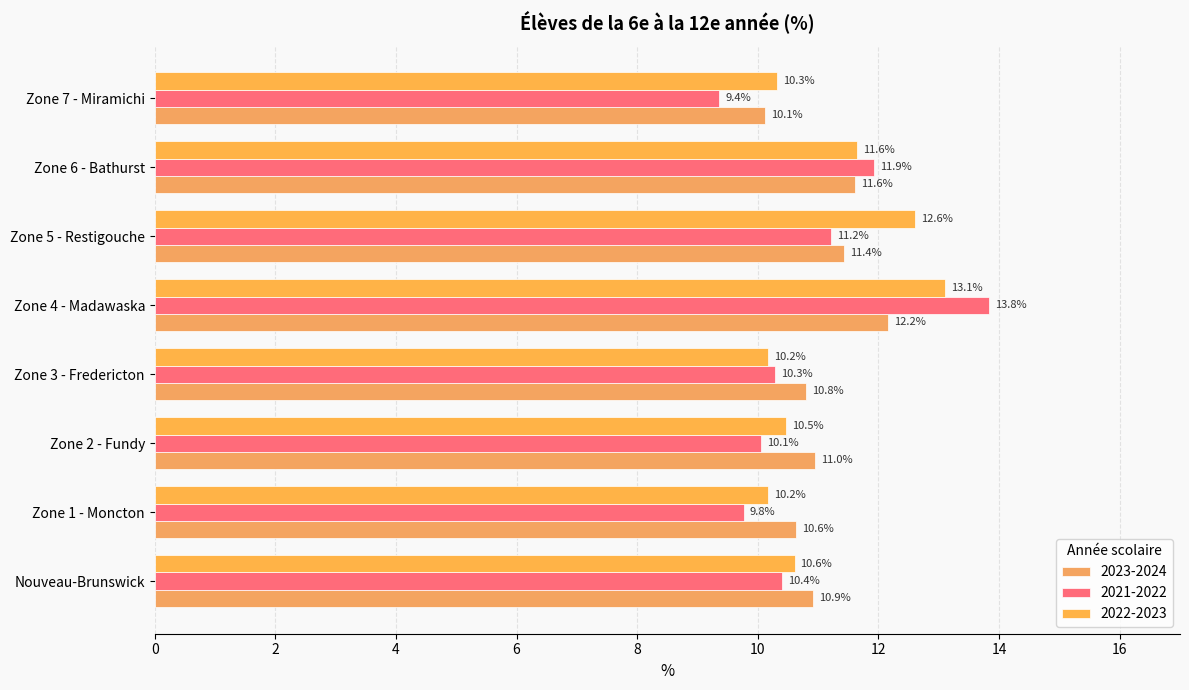

Reading right to left, what are all the values shown in this chart?

2023-2024: 10.1	11.6	11.4	12.2	10.8	11.0	10.6	10.9
2021-2022: 9.4	11.9	11.2	13.8	10.3	10.1	9.8	10.4
2022-2023: 10.3	11.6	12.6	13.1	10.2	10.5	10.2	10.6